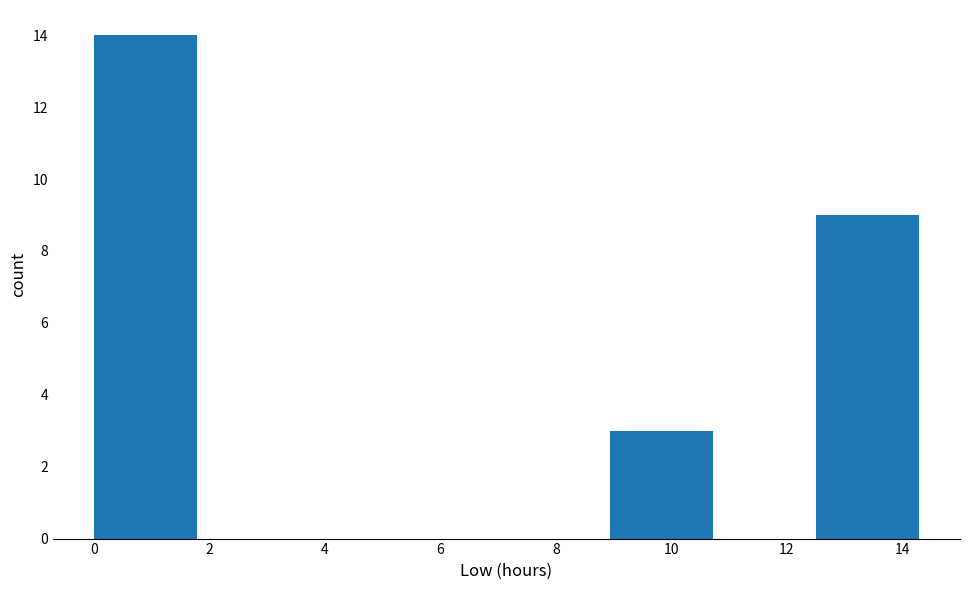

What is the height of the bar covering 0.0 to 1.8 on the x-axis? Neither the bar edges nor the heights are printed on the chart, so give them approximately, as read against the axes.

14